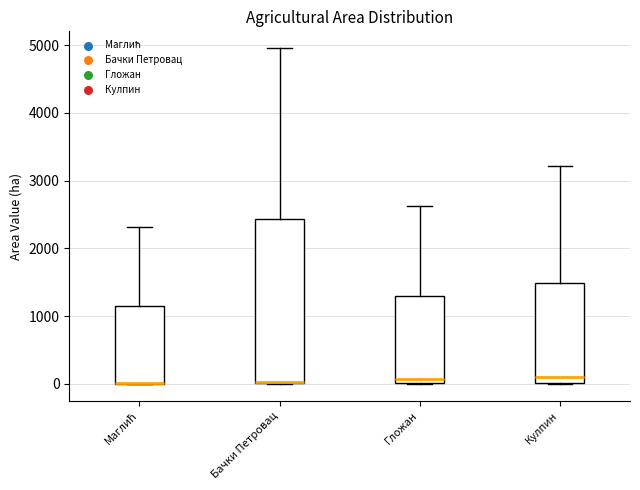

Which box is the tallest, from its lower edge to its upper edge?

Бачки Петровац